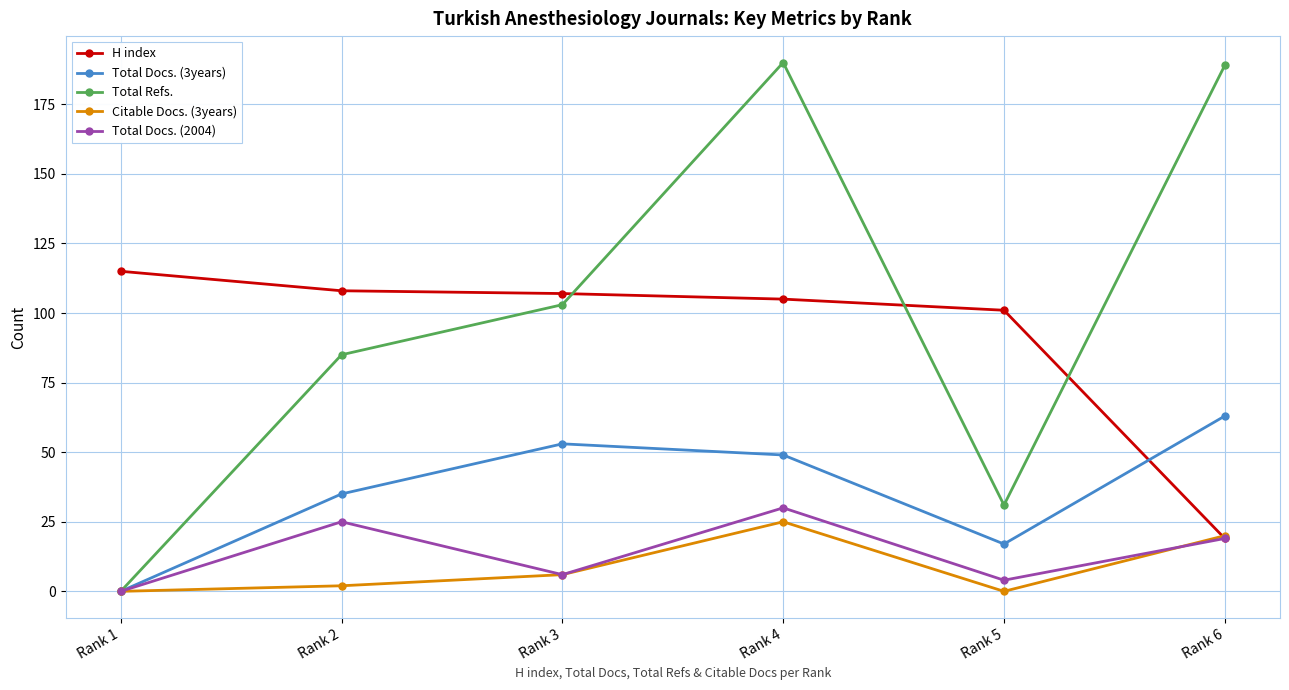

After their last crossing, which series has the higher values: Total Docs. (3years) or H index?

Total Docs. (3years)